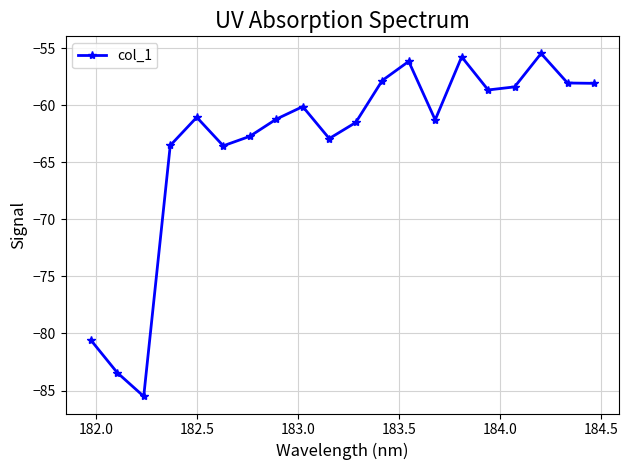

What is the minimum value shown in the chart?

-85.5